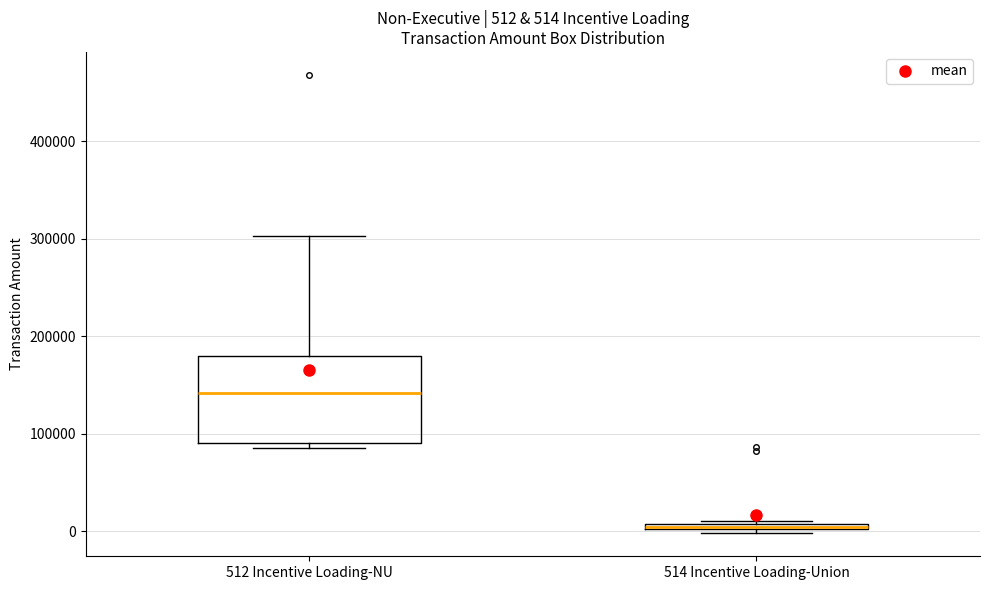

Comparing the boxes themselves (not the whiskers), which one is the tallest?

512 Incentive Loading-NU